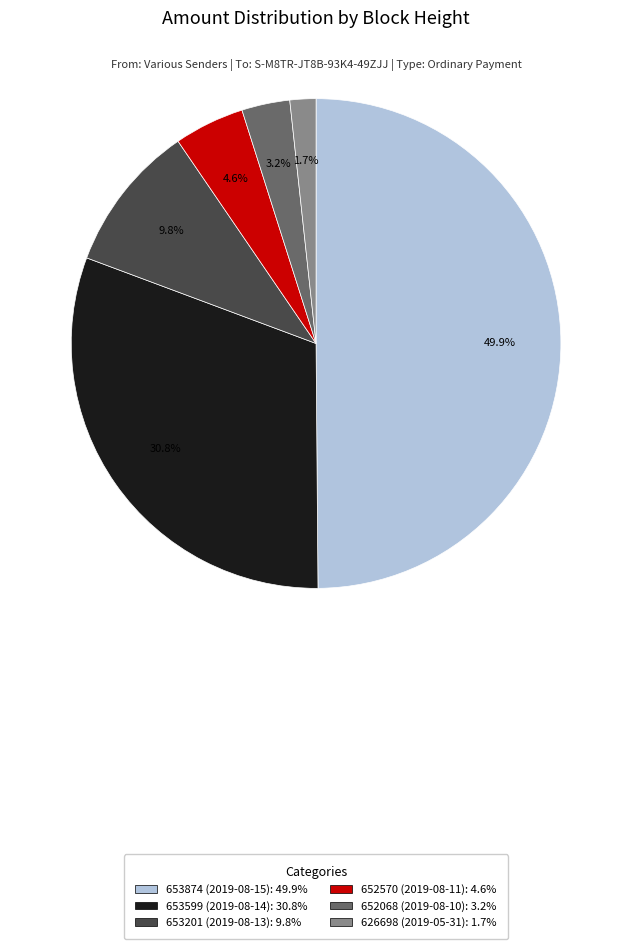

Between 652068 (2019-08-10) and 652570 (2019-08-11), which is larger?

652570 (2019-08-11)